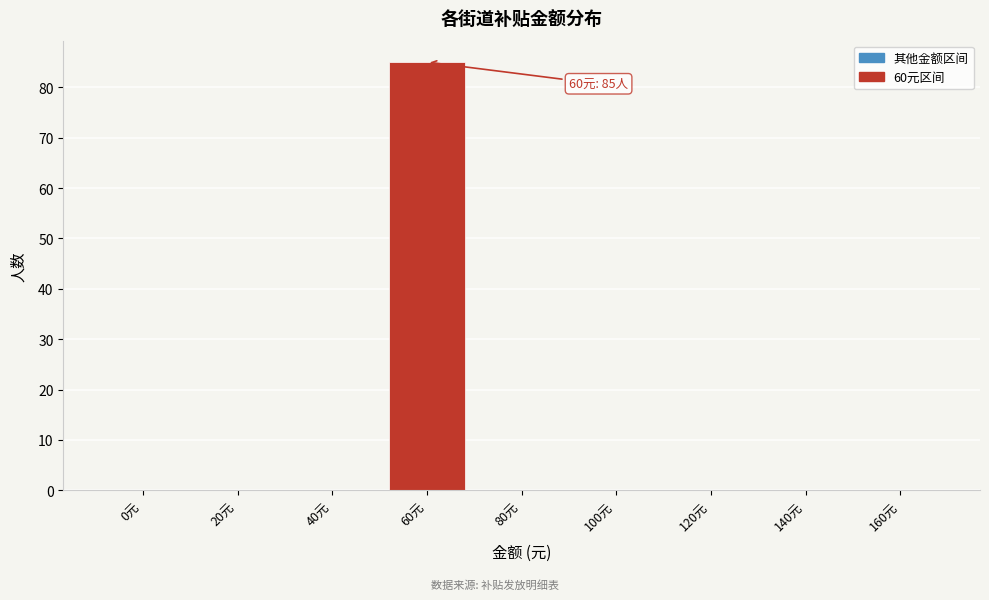

Reading left to right, extract all data points from this chart.

0元=0	20元=0	40元=0	60元=85	80元=0	100元=0	120元=0	140元=0	160元=0